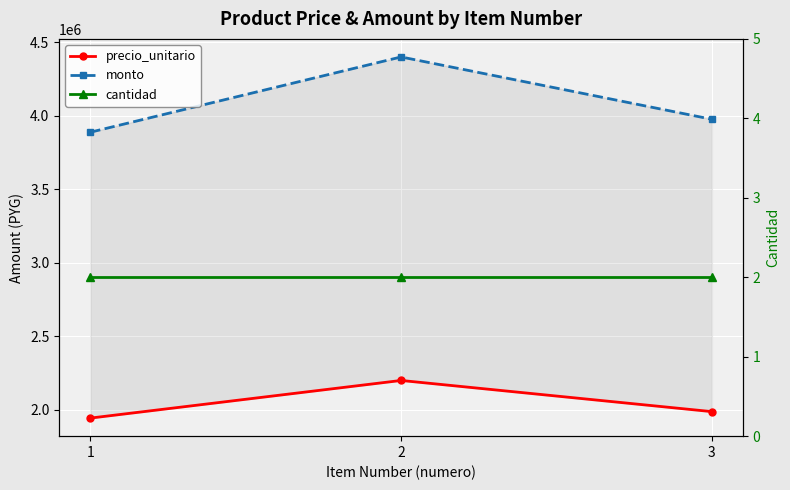

Reading right to left, extract all data points from this chart.

precio_unitario: 1988000	2200000	1944000
monto: 3976000	4400000	3888000
cantidad: 2	2	2